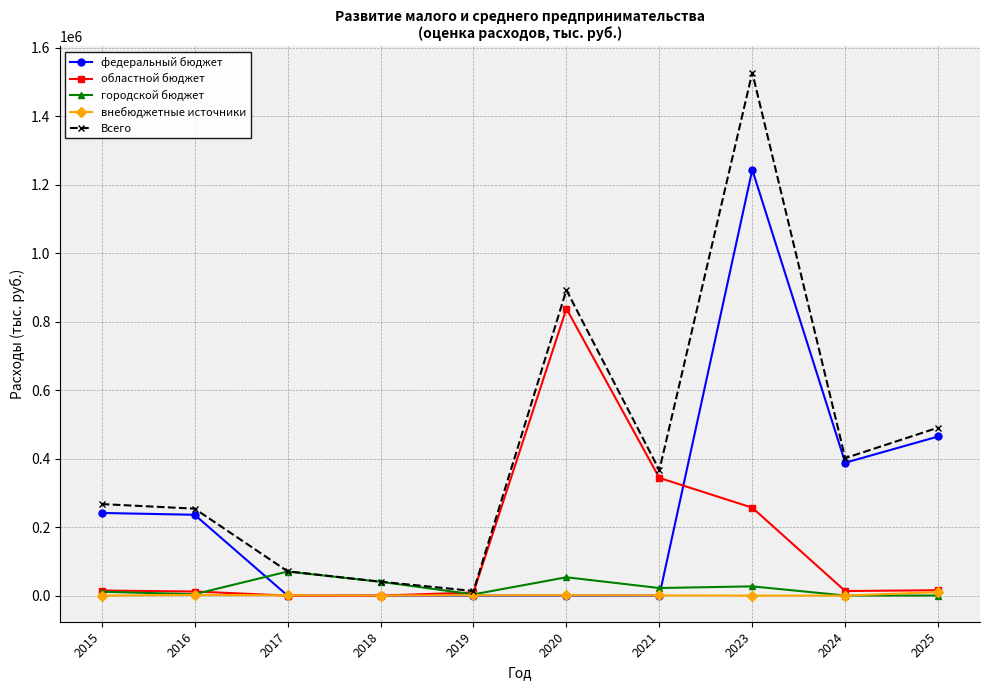

Where is the first local minimum for Всего?

2019